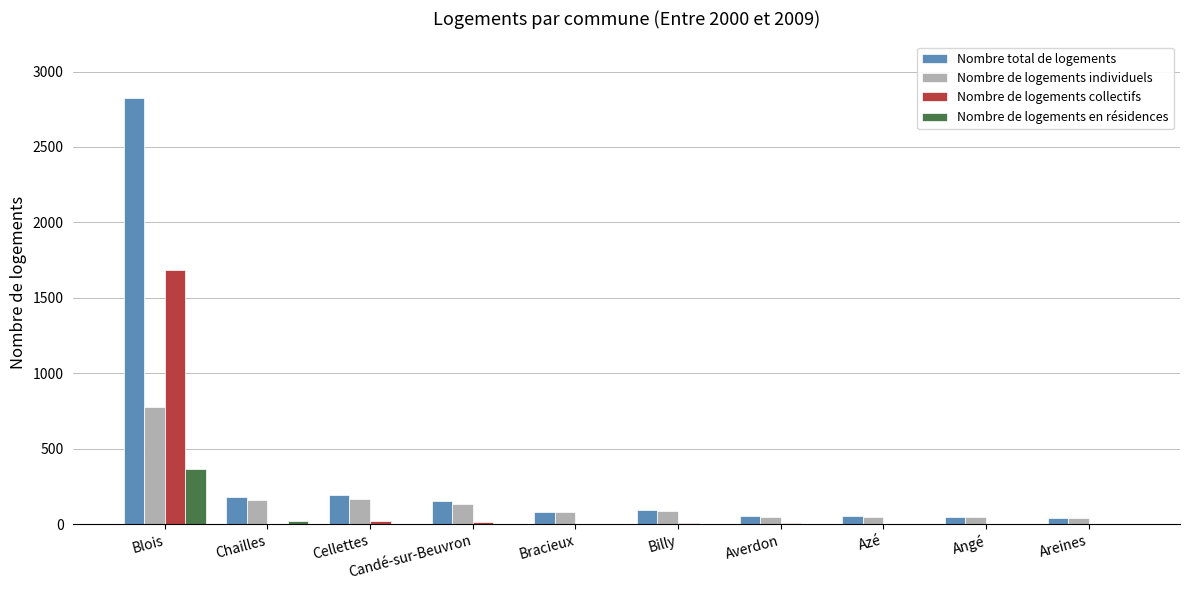

How many series are shown in this chart?

4